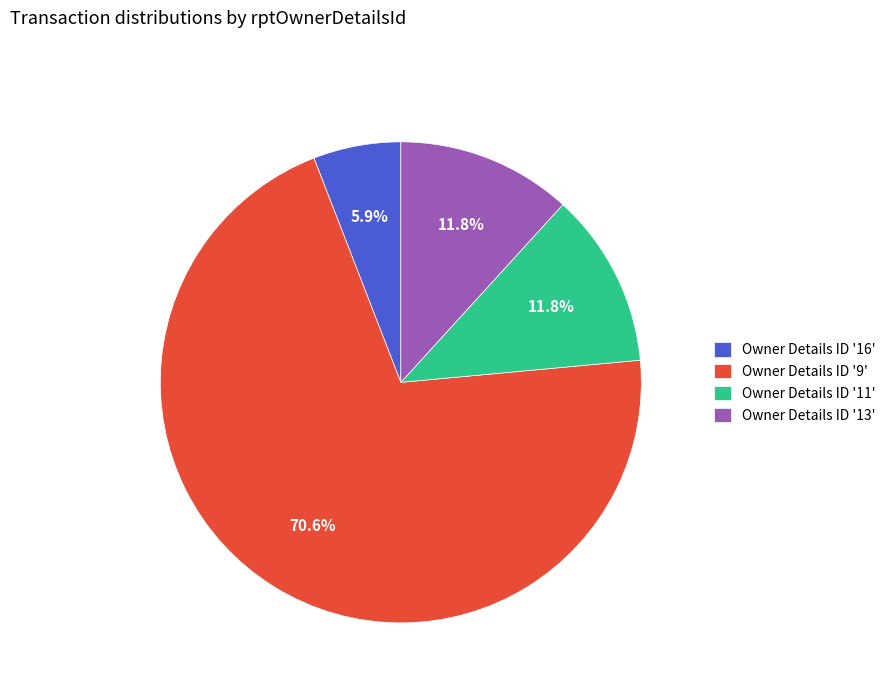

Between Owner Details ID '13' and Owner Details ID '9', which is larger?

Owner Details ID '9'